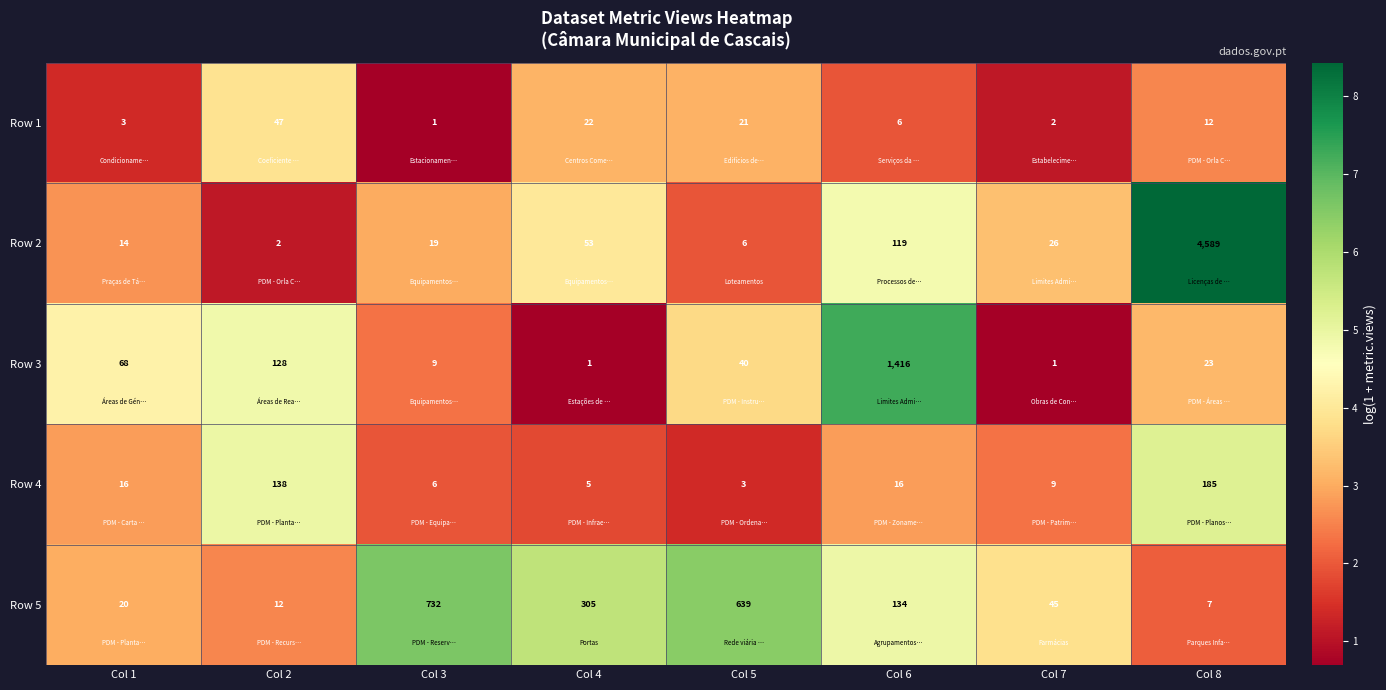

Where does the Row 5 series first go above 134?

Col 3